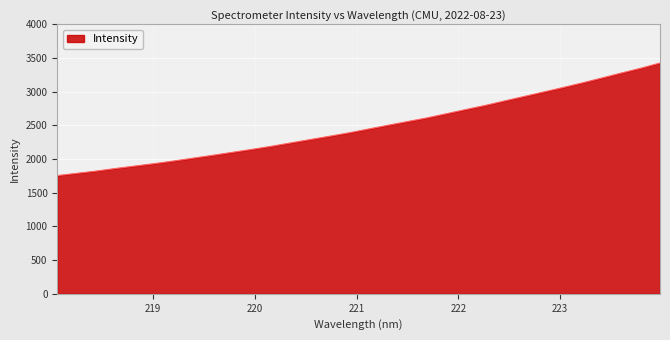

What is the smallest value displayed?

1755.3